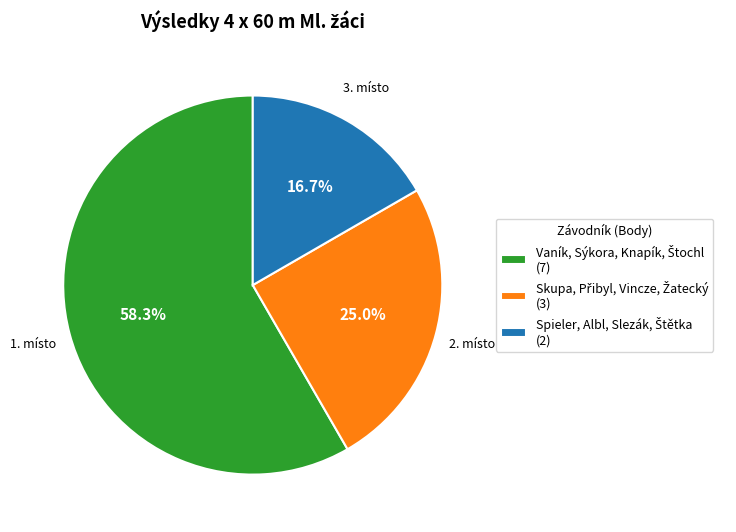

Count the number of slices in the pie.

3